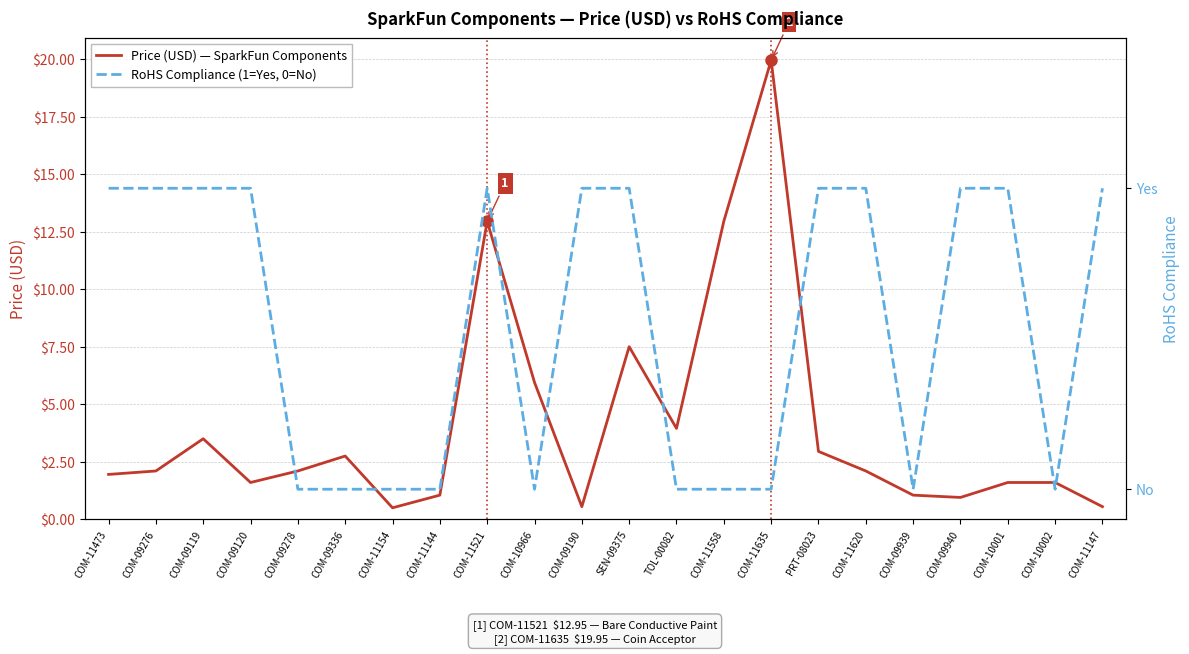

The value of RoHS Compliance at COM-11154 is 0.5. True or false?

False